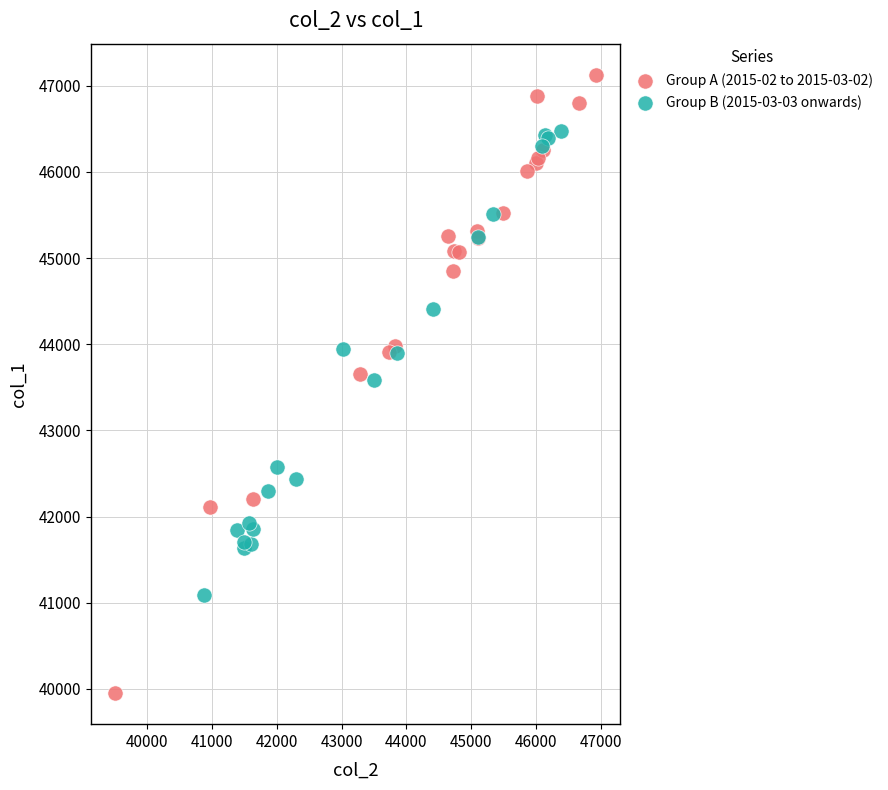

What are all the series names shown in the legend?

Group A (2015-02 to 2015-03-02), Group B (2015-03-03 onwards)